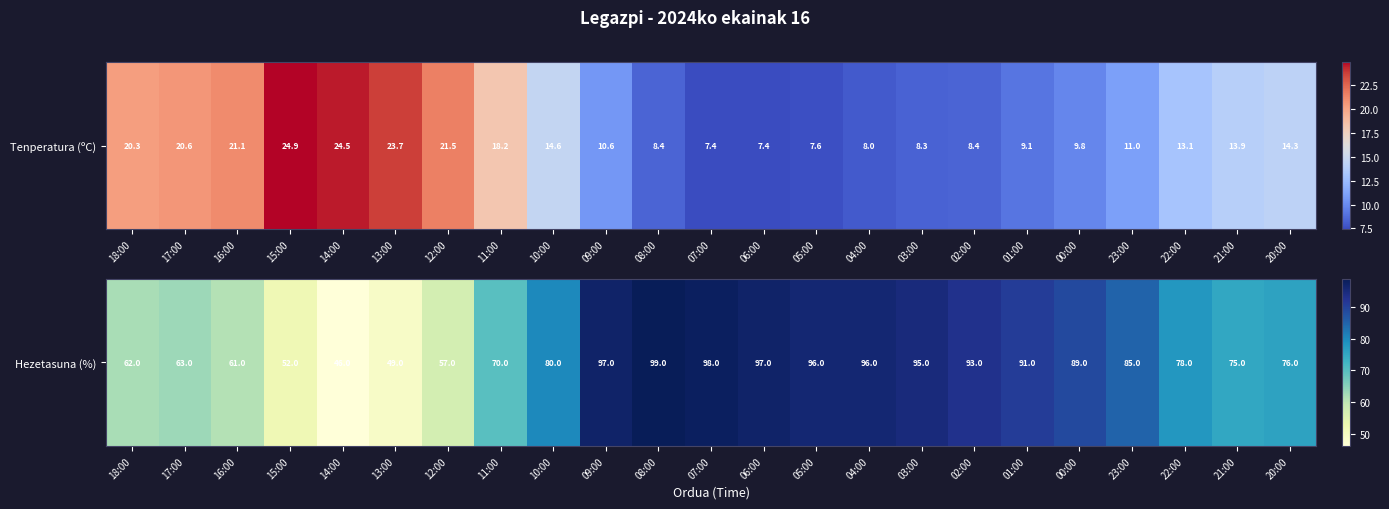

Count the number of categories in the chart.

23